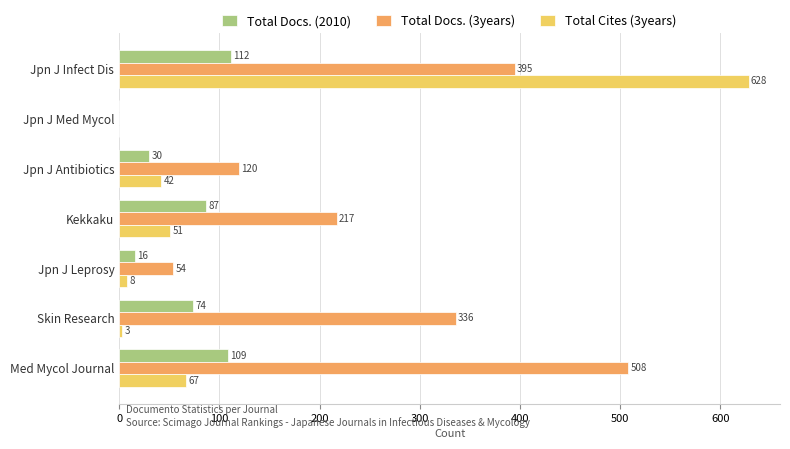

How many data points does each series have?

7